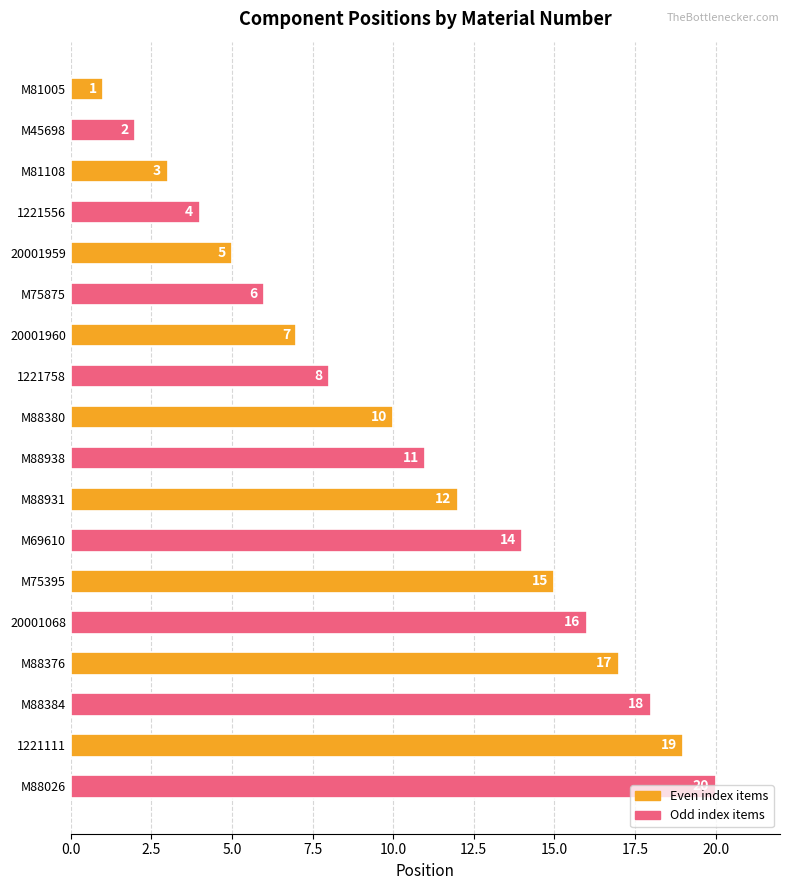

True or false: the data shows 12 at M88026.

False